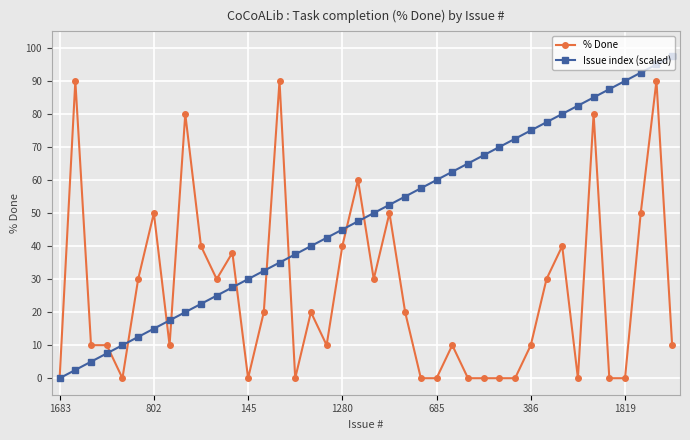

What is the value of the Issue index (scaled) point at the 30th from the left?

72.5